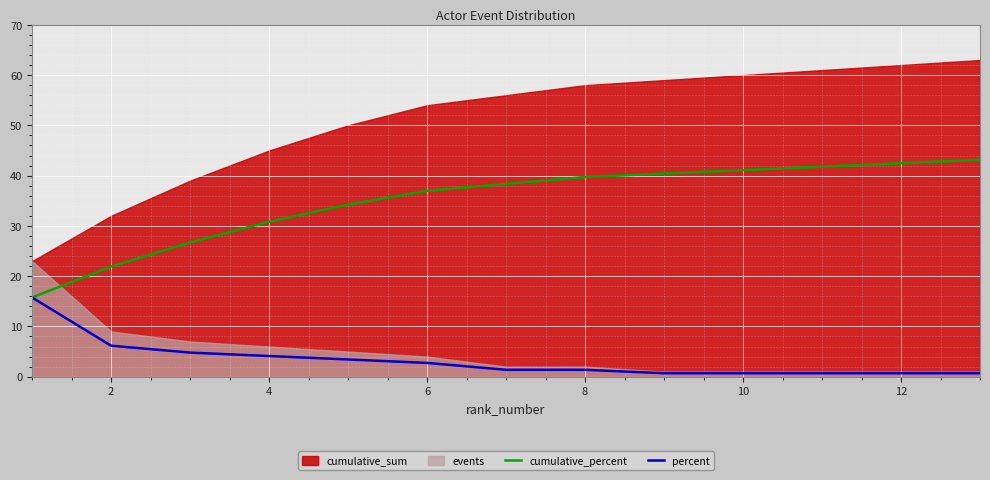

How many categories are shown in the chart?

13